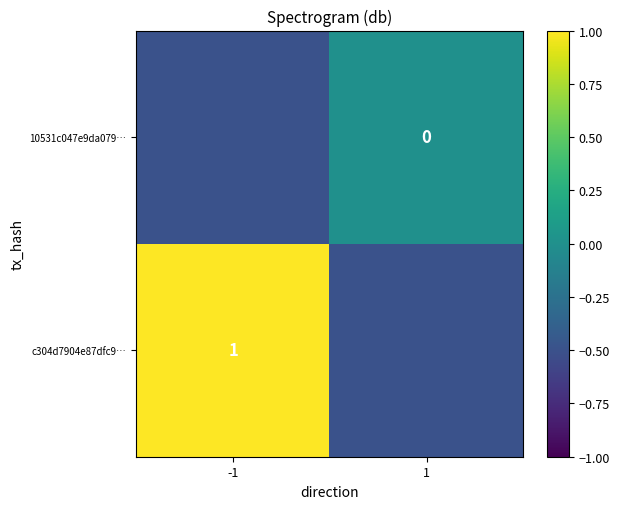

True or false: c304d7904e87dfc9… has a value of 1.5 at -1.

False